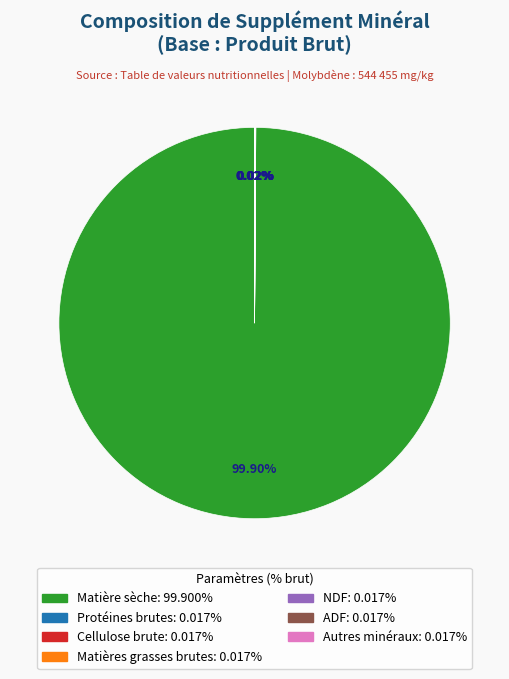

Is there any slice that represents more than half of the pie?

Yes